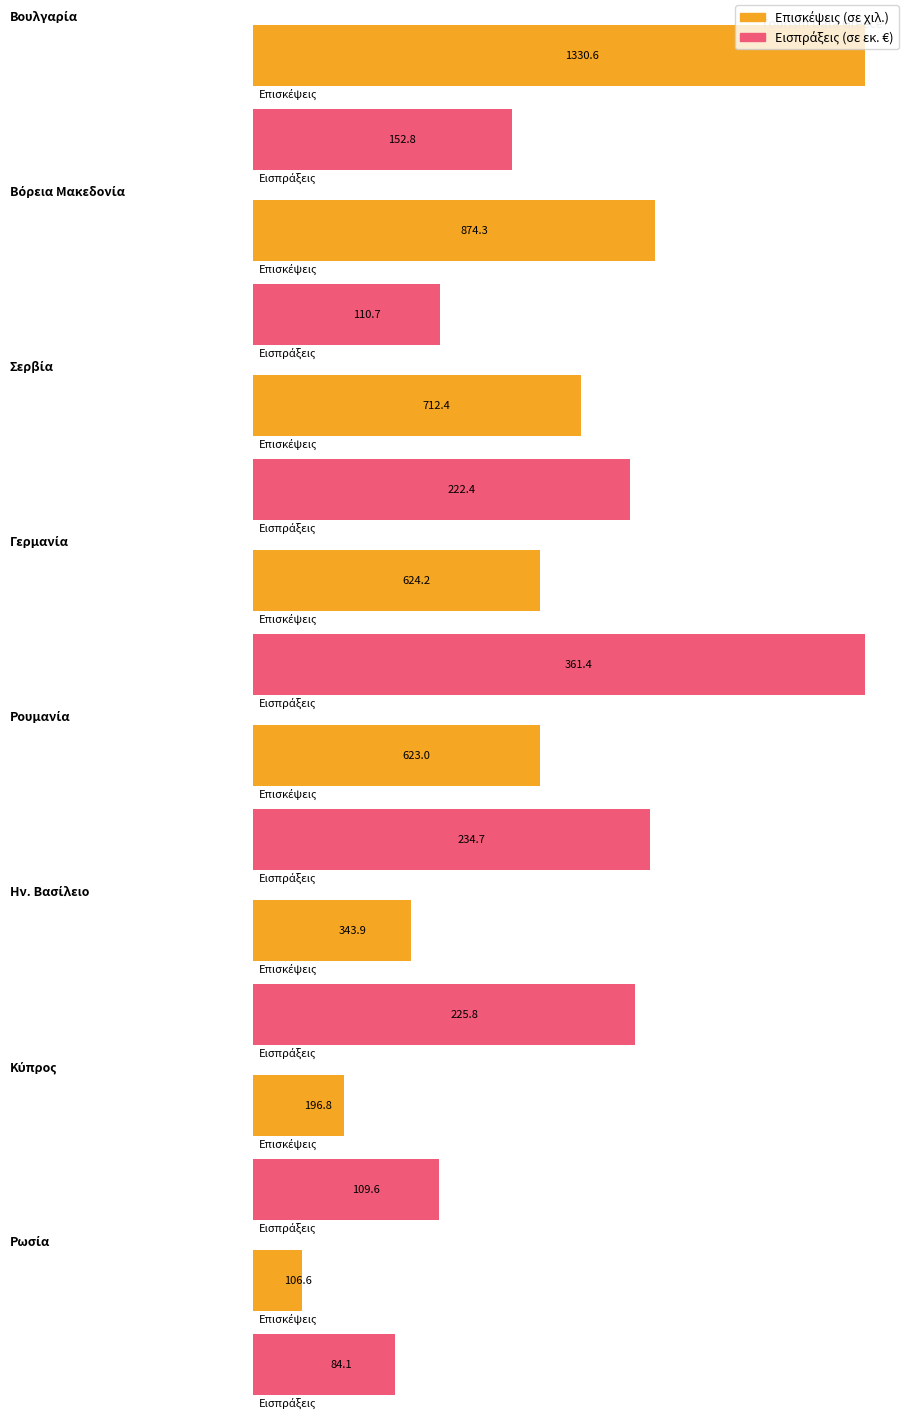

Reading right to left, transcribe all the data shown in this chart.

Επισκέψεις (σε χιλ.): 106.6	196.8	343.9	623.0	624.2	712.4	874.3	1330.6
Εισπράξεις (σε εκ. €): 84.1	109.6	225.8	234.7	361.4	222.4	110.7	152.8